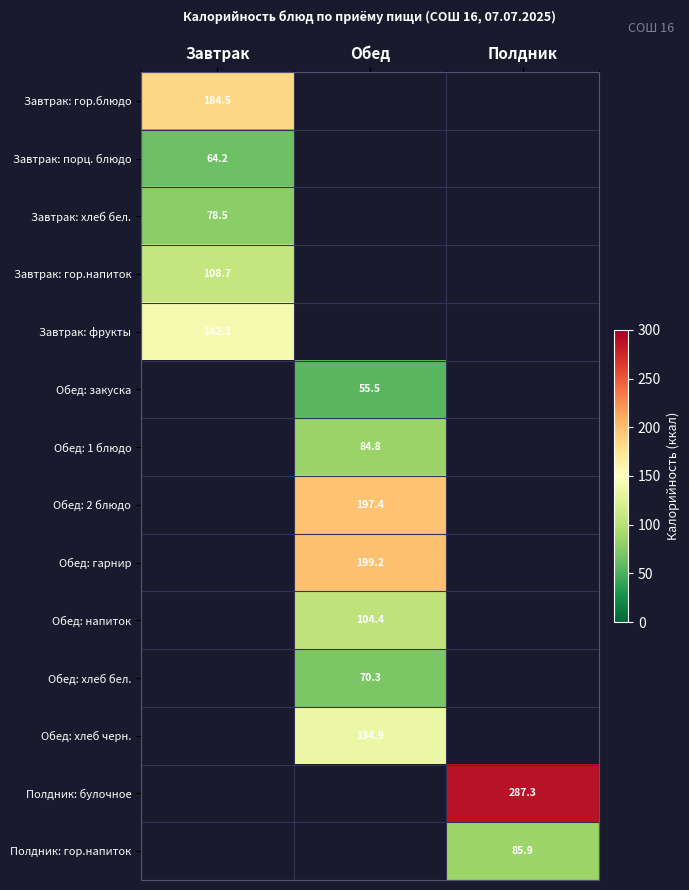

At which label is Завтрак: порц. блюдо closest to 64?

Завтрак